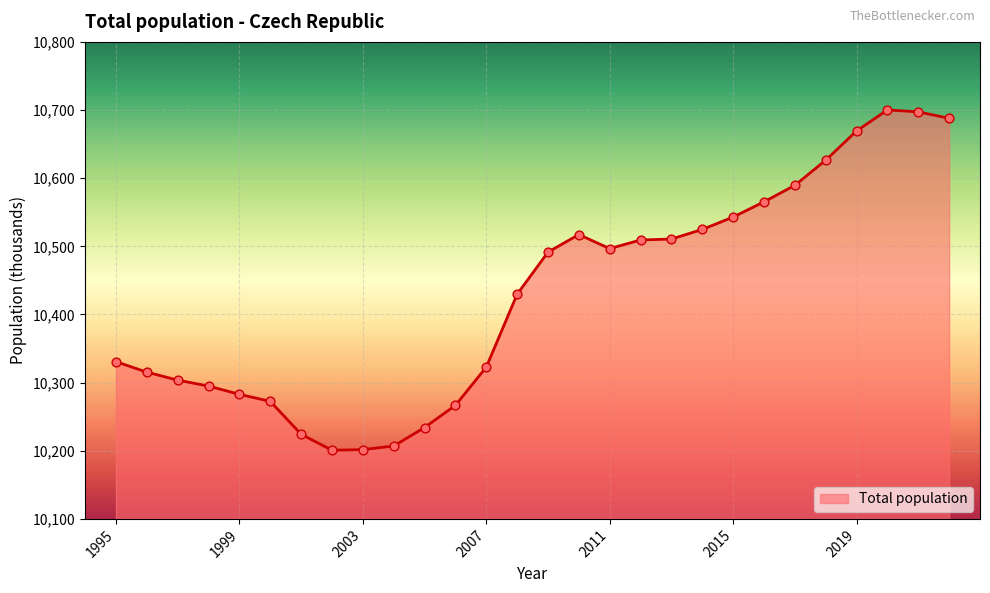

What is the maximum value shown in the chart?

10700.2